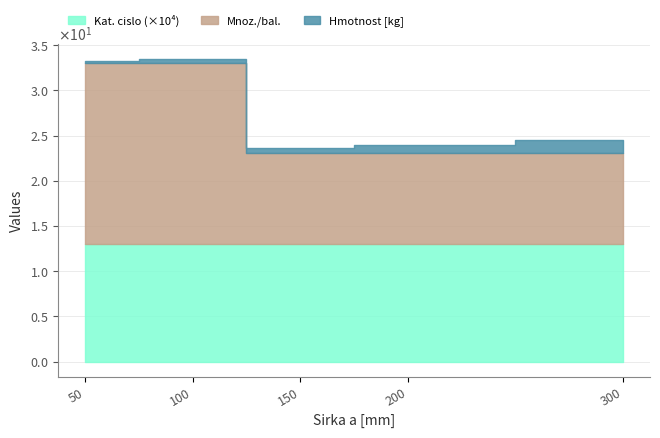

How many lines are shown in the chart?

3